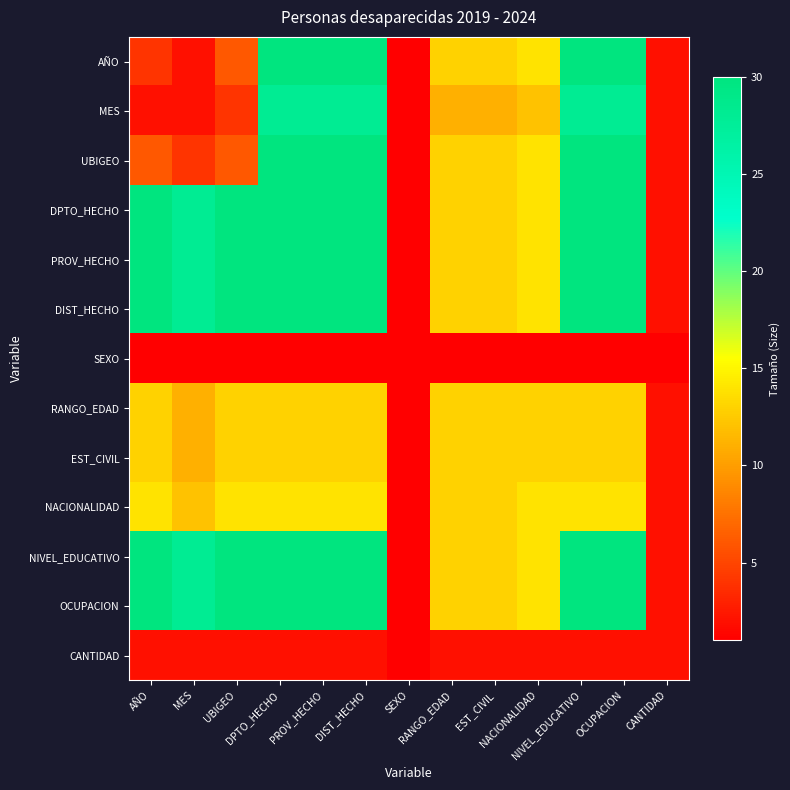

Which category has the lowest value across all series?

SEXO